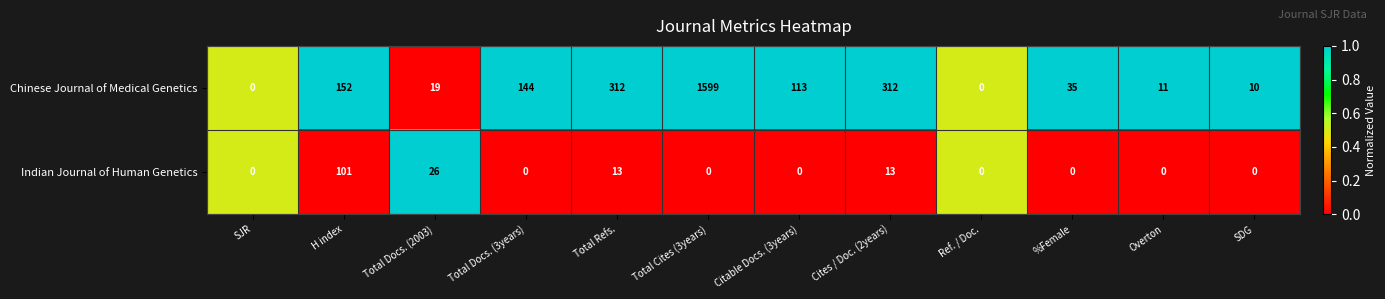

What is the difference between the Indian Journal of Human Genetics values at Overton and Total Docs. (2003)?

26